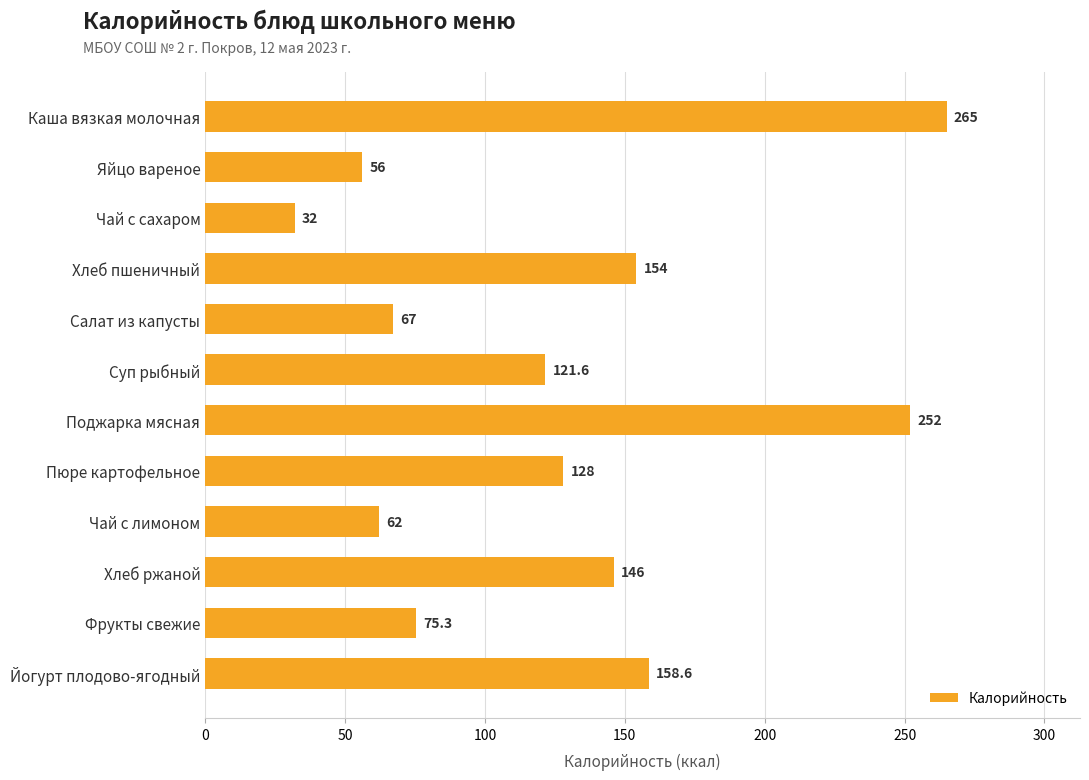

Is it true that the value at Хлеб ржаной is 146.0?

True